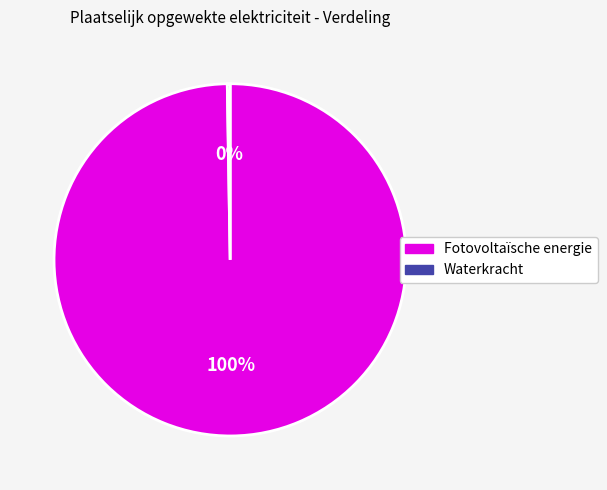

Is it true that Fotovoltaïsche energie is 100% of the pie?

True